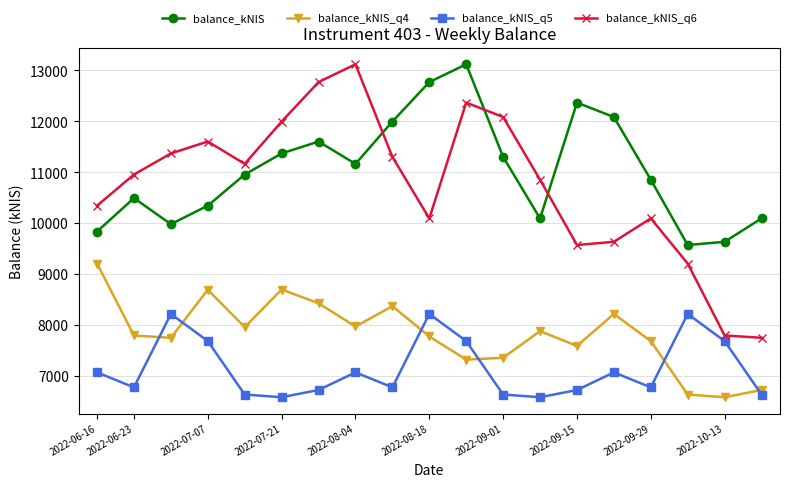

What is the value of the balance_kNIS_q4 point at the 8th from the left?

7970.9